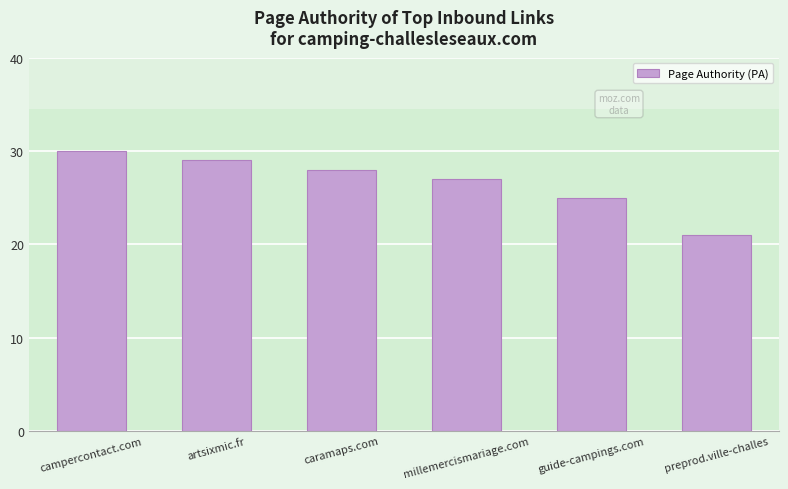

What is the label of the 2nd bar from the left?

artsixmic.fr